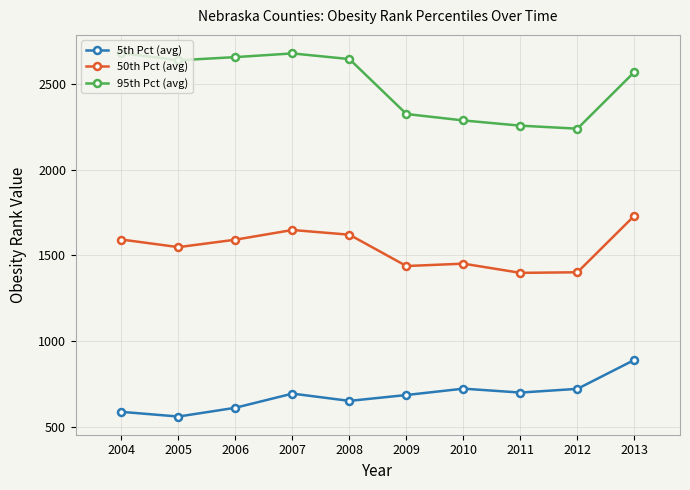

Does the chart have visible grid lines?

Yes